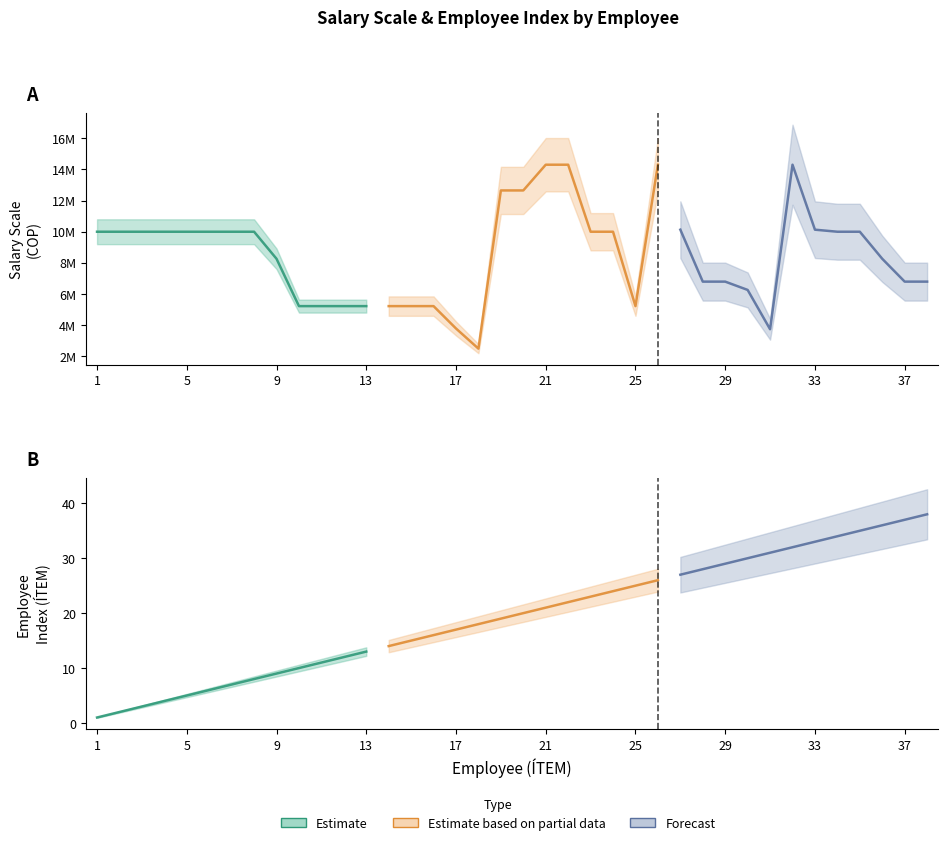

How many values in the ÍTEM series are below 20?

19